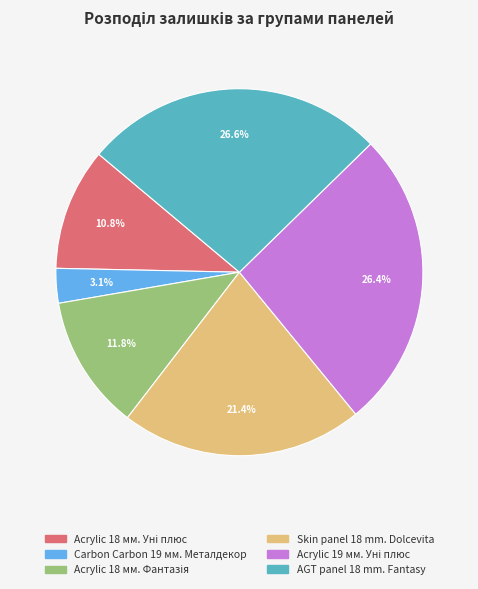

Is AGT panel 18 mm. Fantasy the majority of the pie?

No